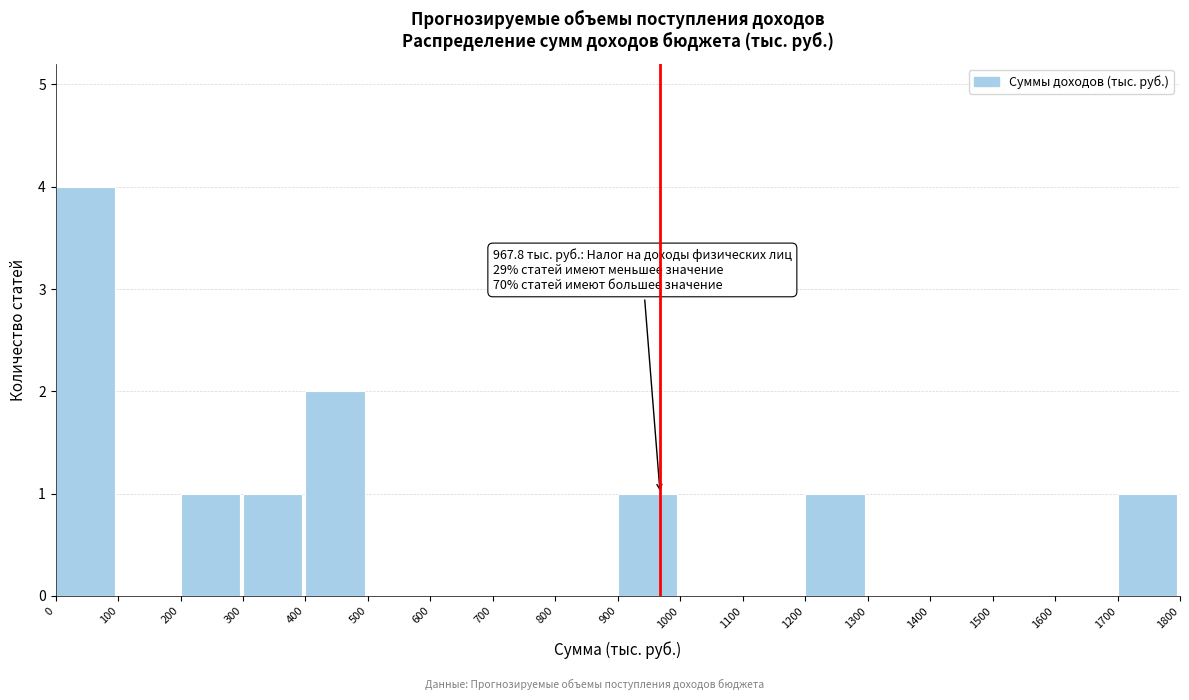

Over which range of the x-axis is the bar tallest?

0 to 100